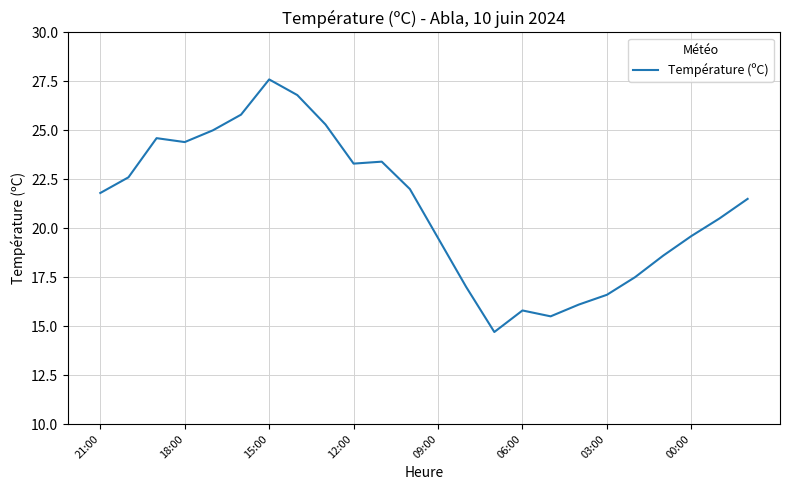

What is the maximum value shown in the chart?

27.6